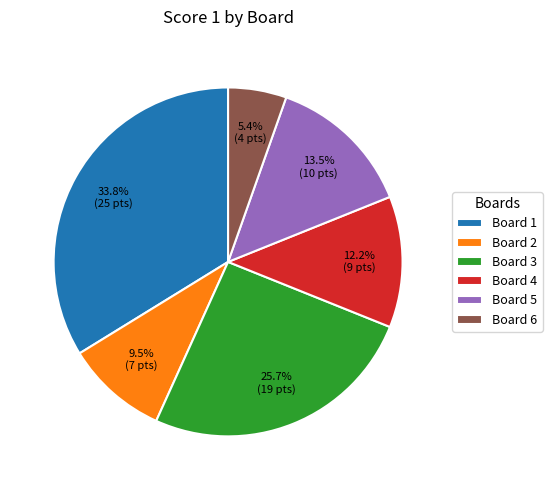

The Board 6 slice represents 5% of the pie. True or false?

True